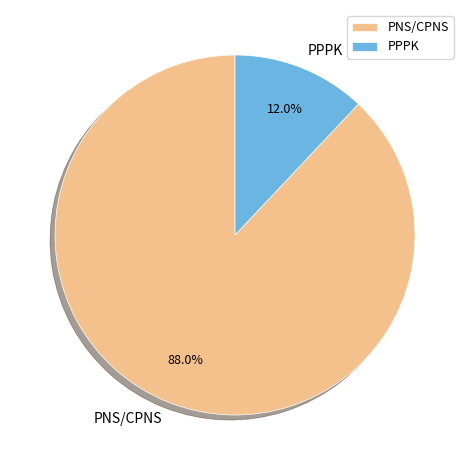

How many slices are in this pie chart?

2